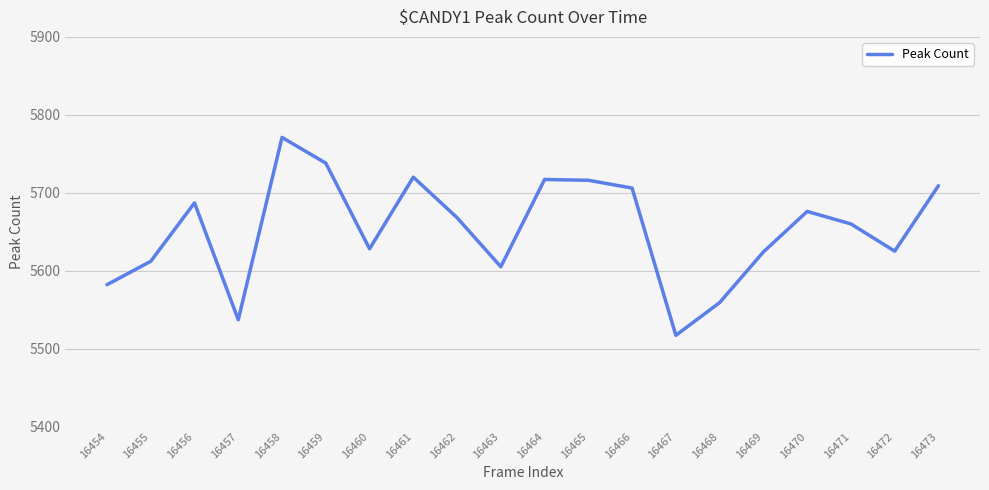

Where does the data first go above 5668?

16456